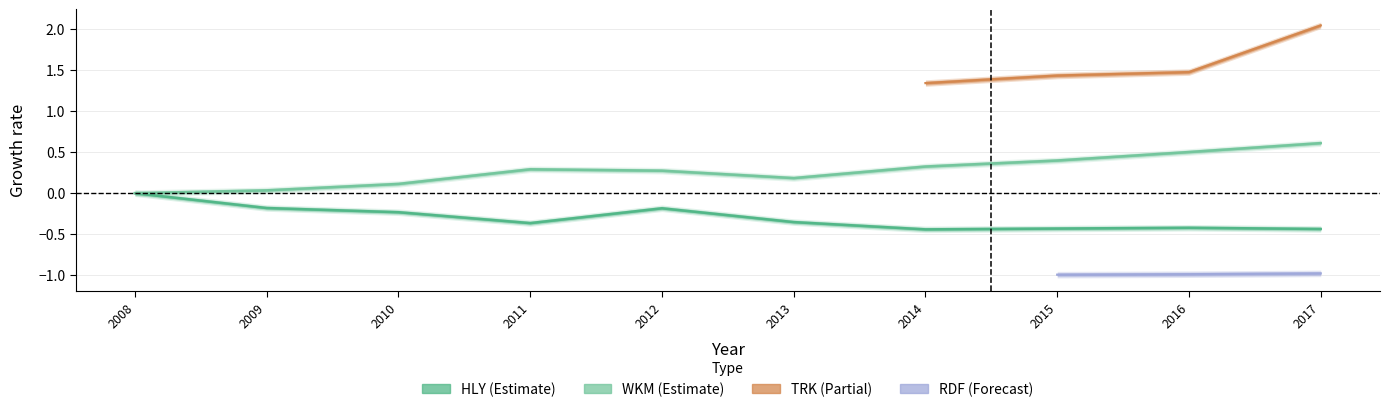

True or false: HLY has a value of -0.4 at 2015.

True